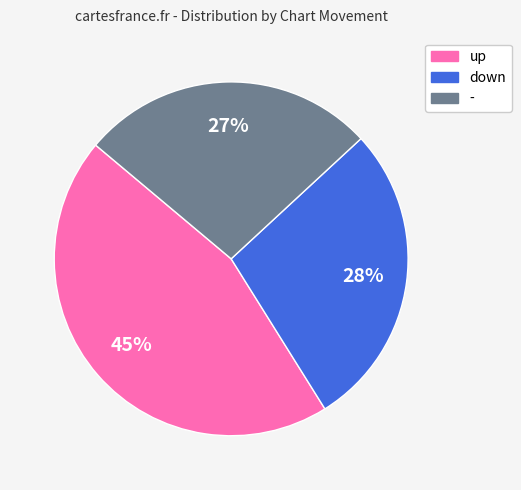

Does up account for over 50% of the chart?

No